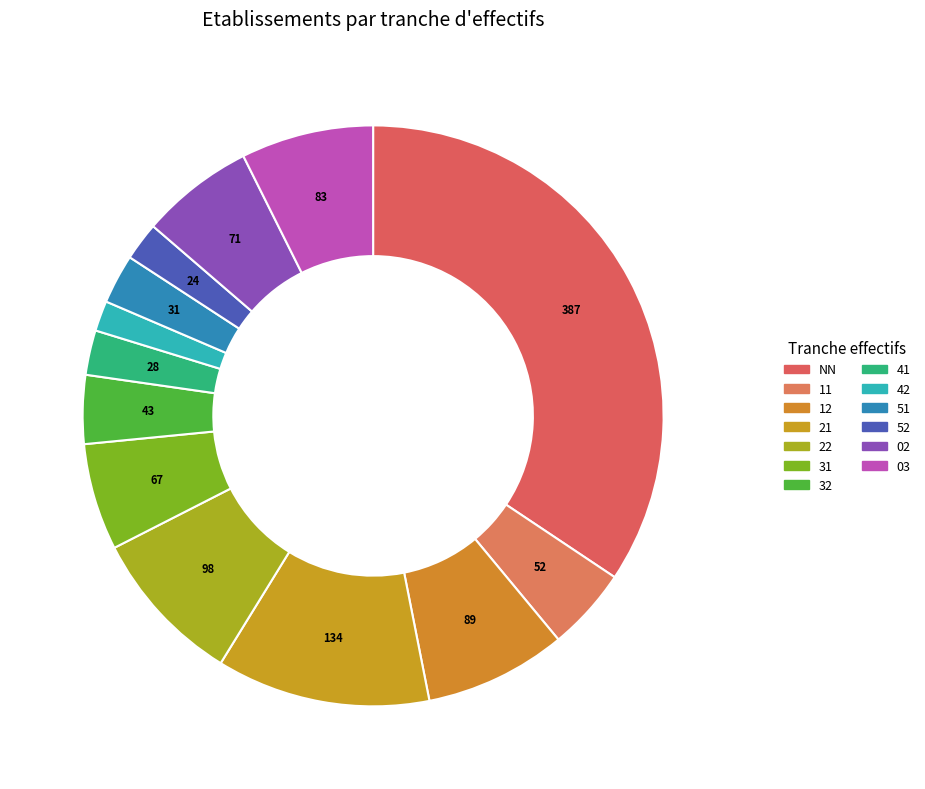

Count the number of slices in the pie.

13